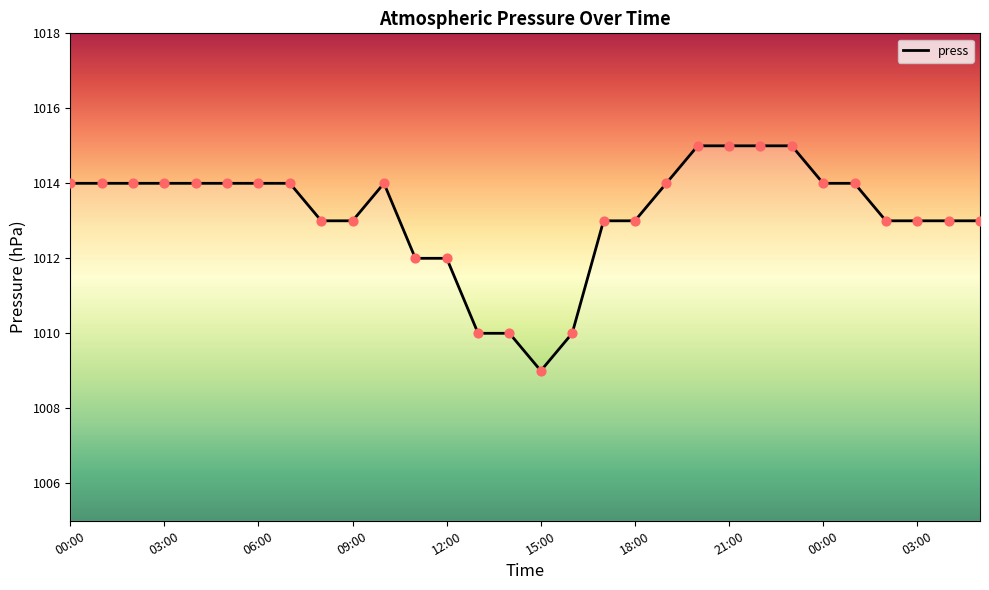

What is the smallest value displayed?

1009